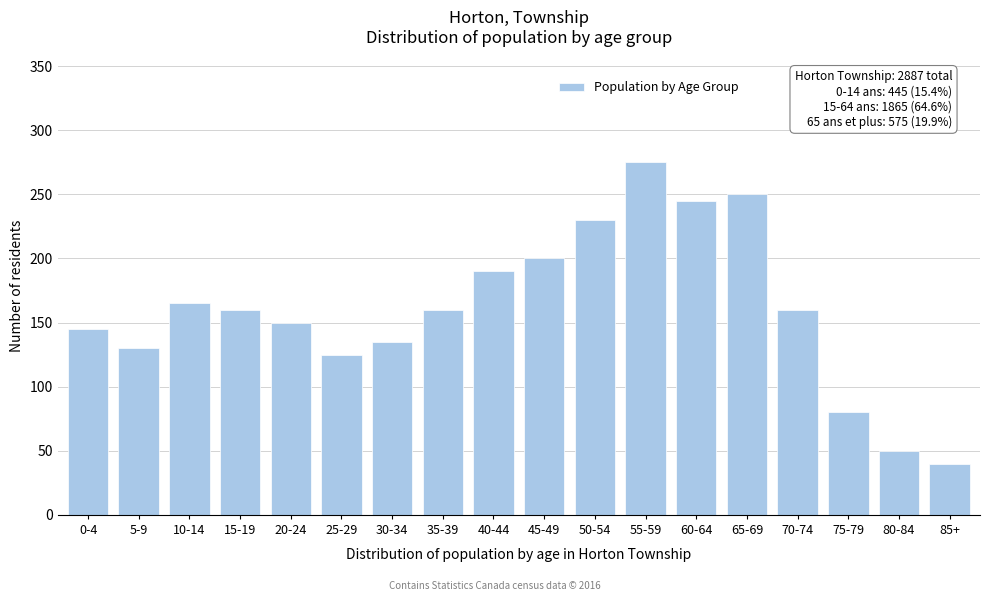

Reading right to left, transcribe all the data shown in this chart.

40	50	80	160	250	245	275	230	200	190	160	135	125	150	160	165	130	145